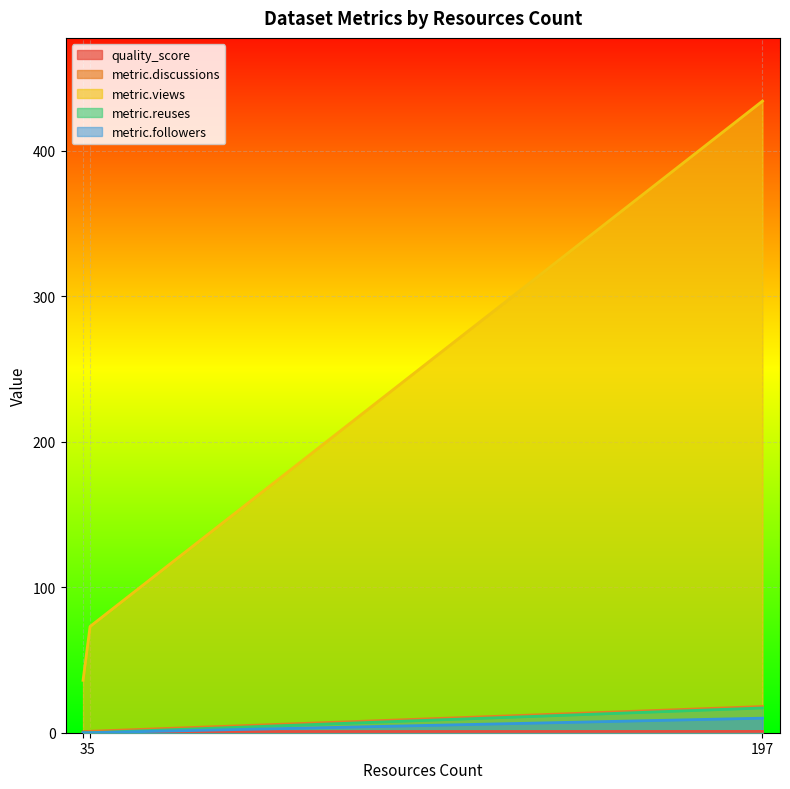

What is the sum of all metric.reuses values?

17.0